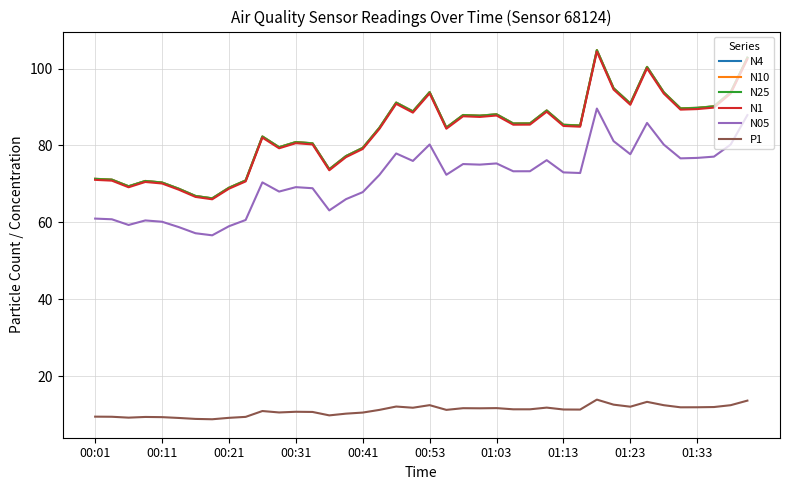

What is the difference between the maximum and minimum values in the N4 series?

38.6